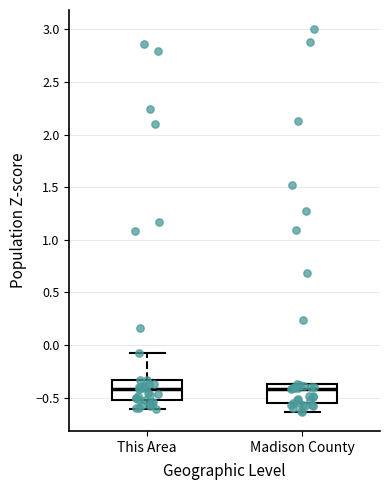

Reading left to right, transcribe this box plot: for each box, give where its median line is, the range the box spans, and where its two whiskers end, as read against the y-axis. The values are not printed on the chart, so give them approximately, as read against the axis.

This Area: median -0.40, box -0.50 to -0.35, whiskers -0.60 to -0.05
Madison County: median -0.40, box -0.55 to -0.35, whiskers -0.65 to -0.35